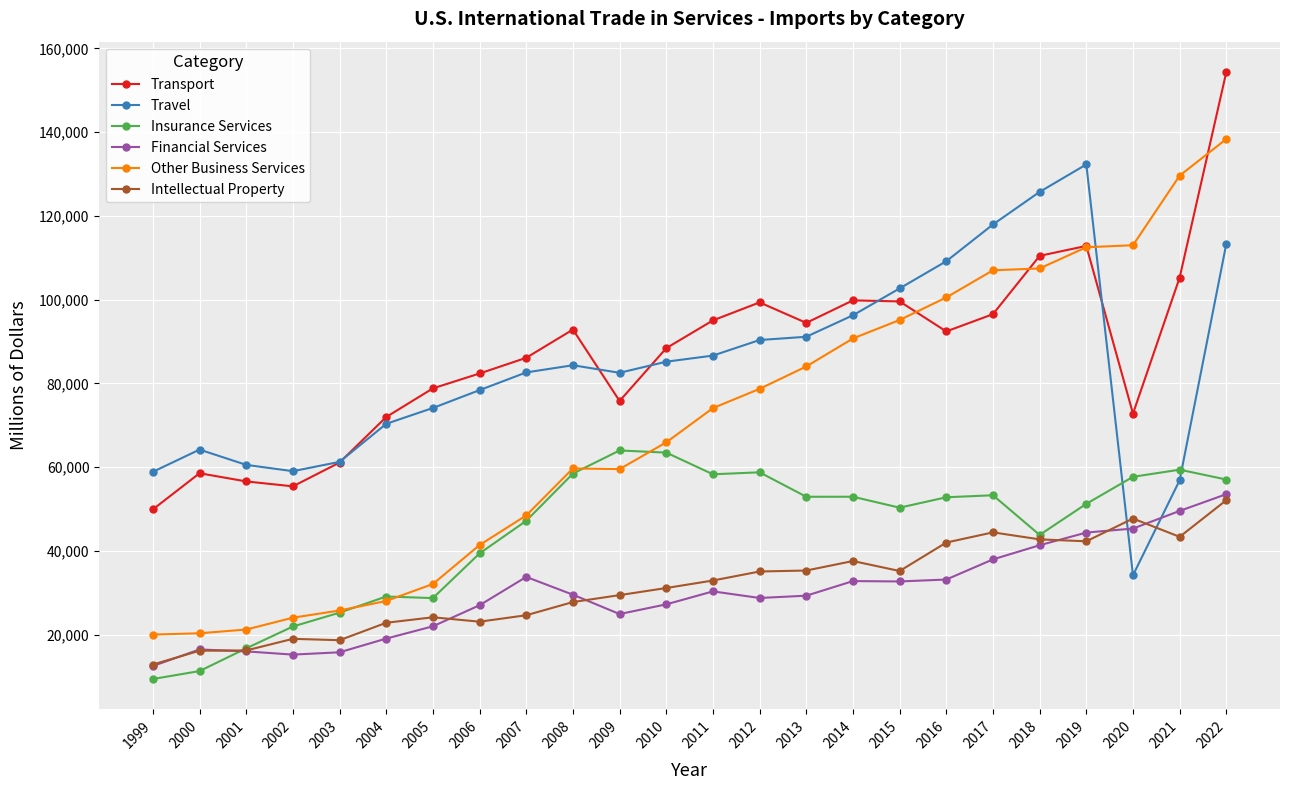

True or false: Travel has a value of 60525 at 2001.

True